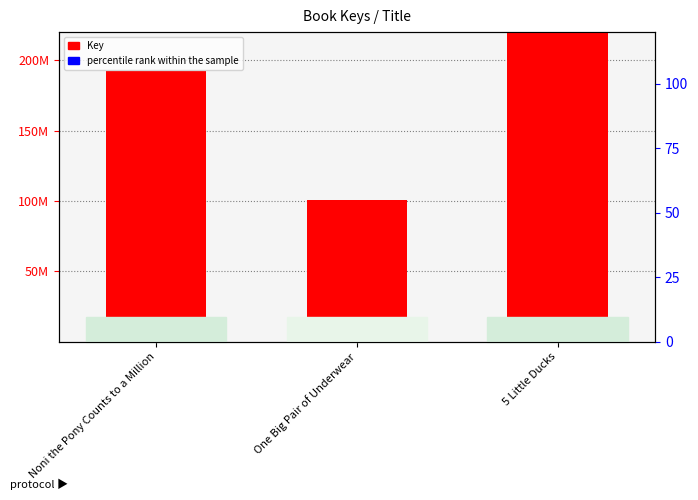

At how many categories does at least one series exceed 424013144?

1